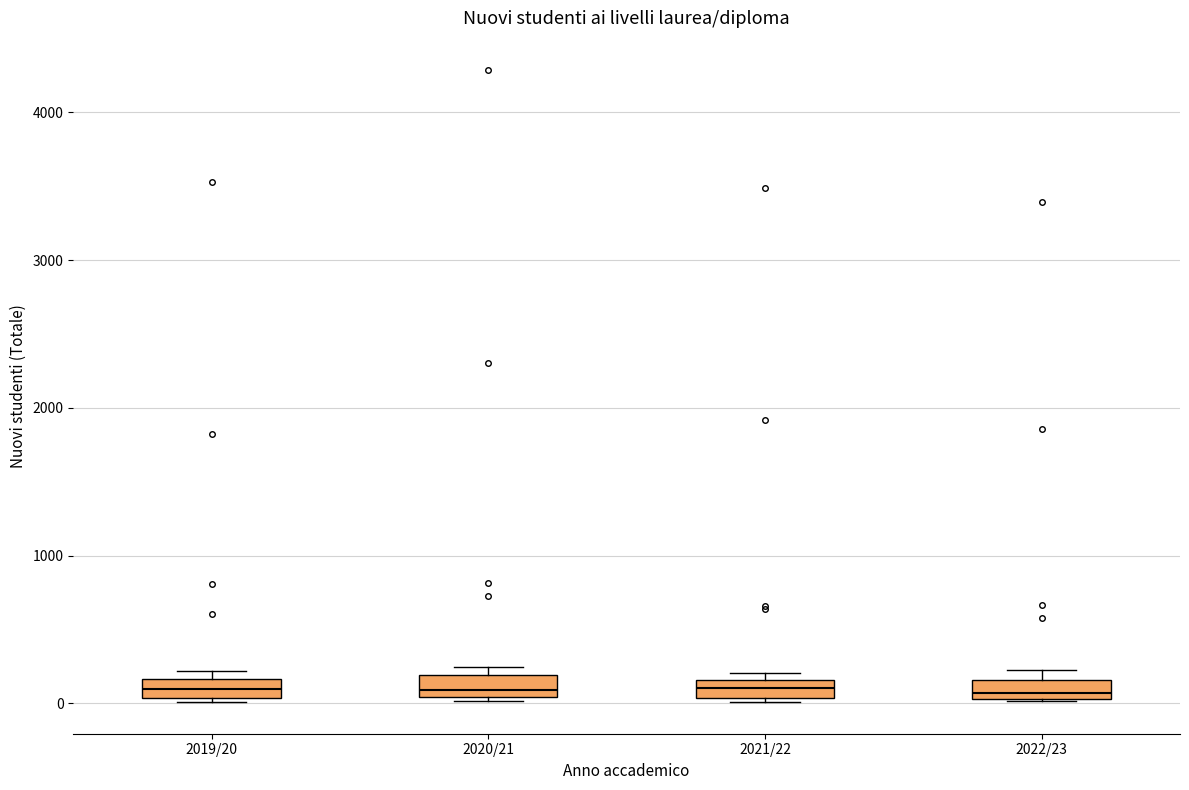

Where does the median line of the box for 2022/23 sit on the y-axis? The values are not printed on the chart, so give them approximately, as read against the axis.

100